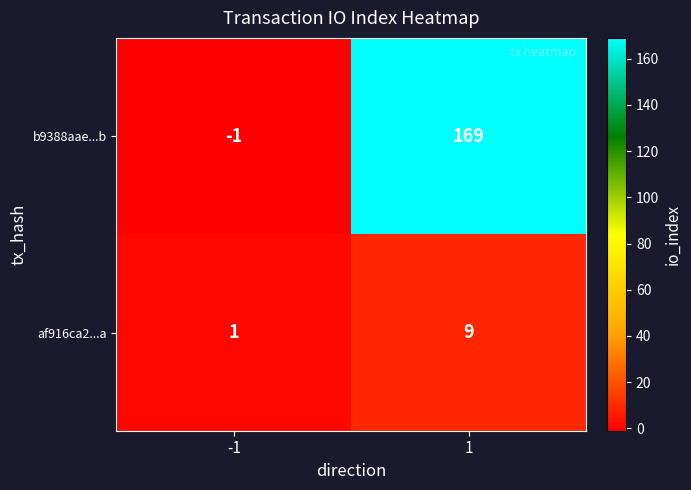

What is the maximum value for af916ca2...a?

9